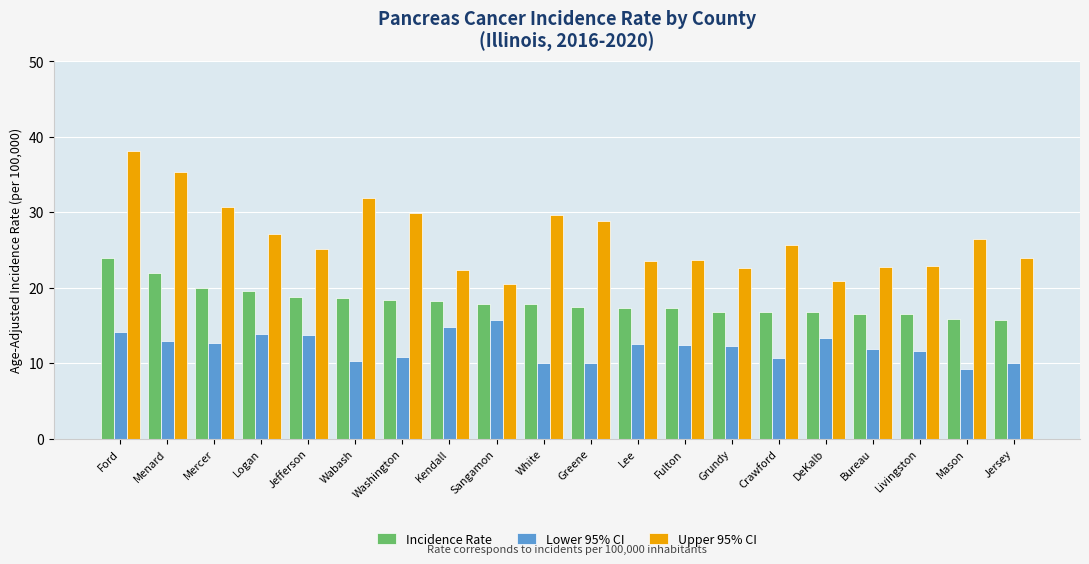

What are all the series names shown in the legend?

Incidence Rate, Lower 95% CI, Upper 95% CI